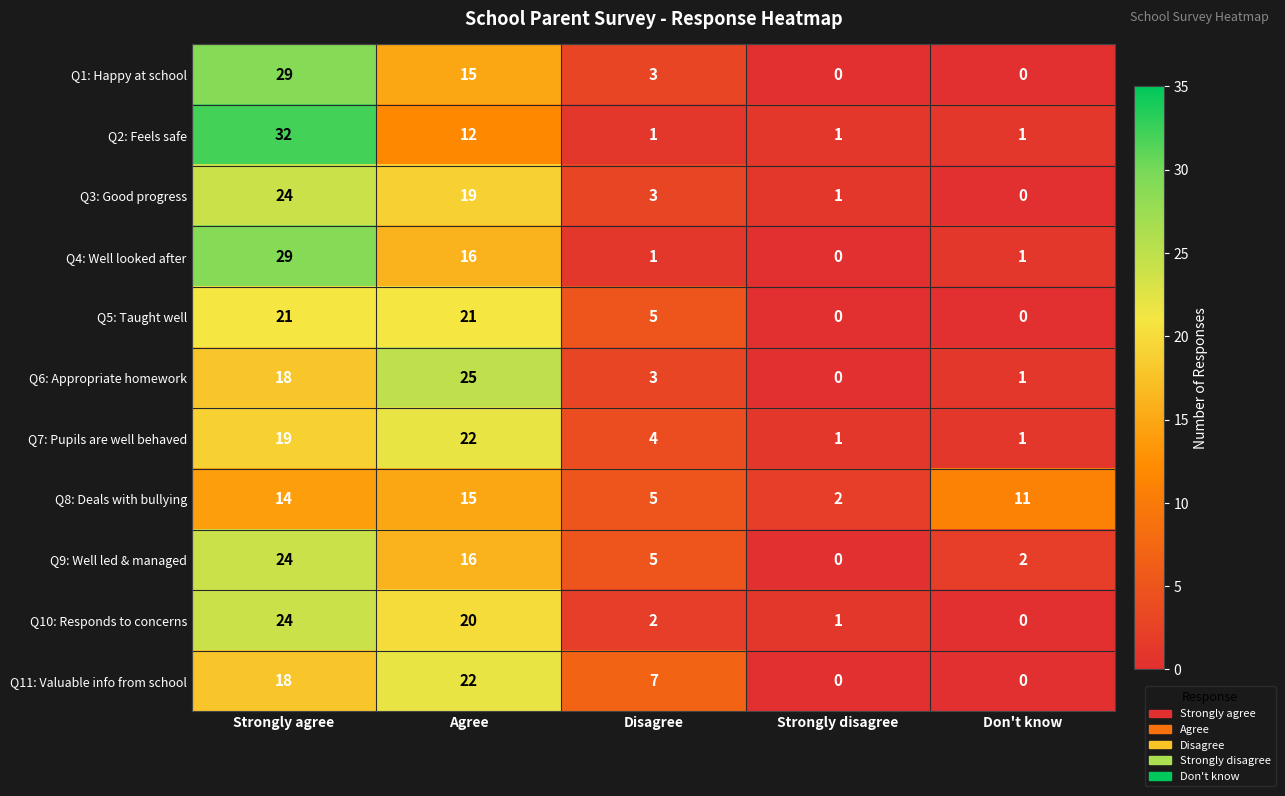

What is the maximum value shown in the chart?

32